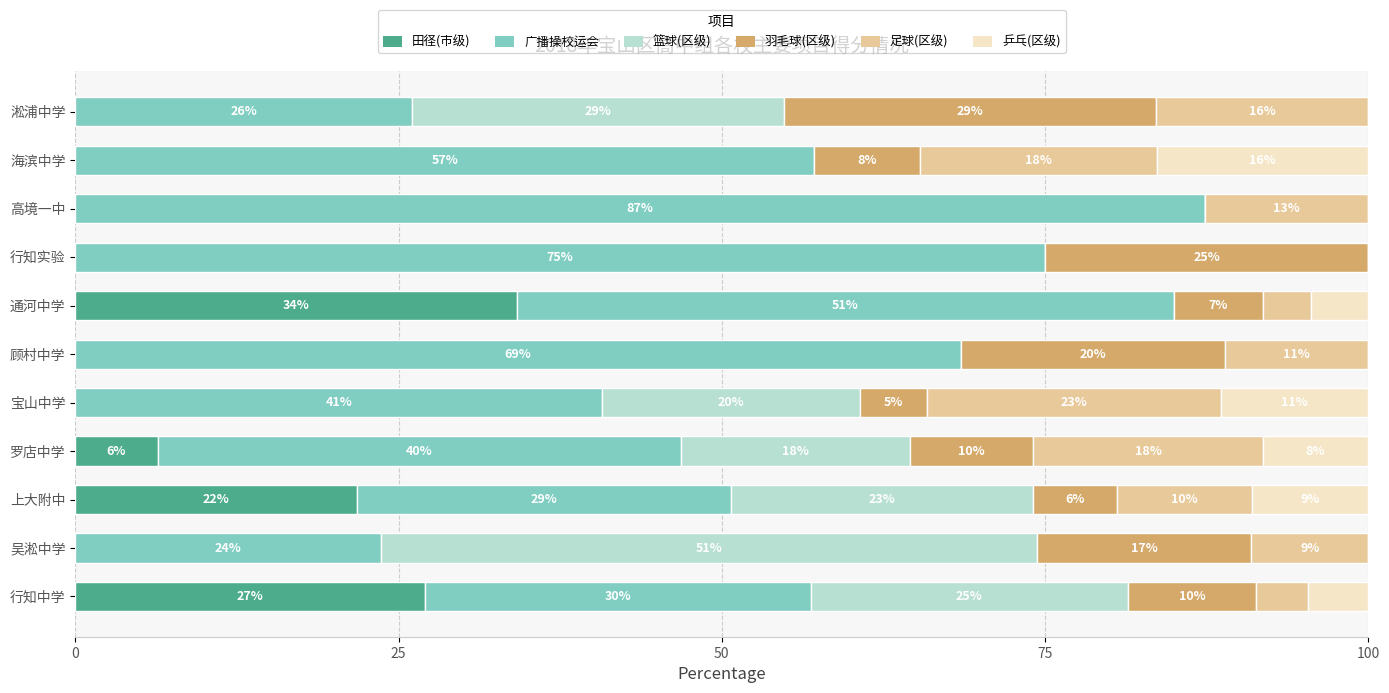

What is the value of the 篮球(区级) bar at the 5th from the left?

19.9